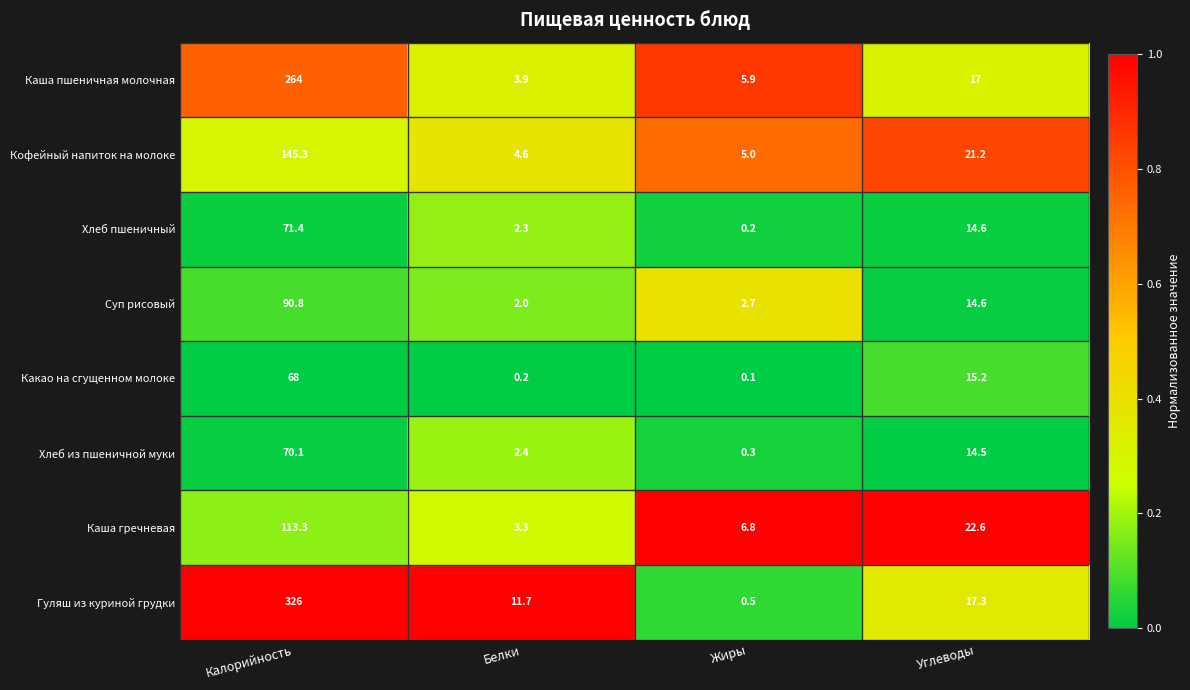

True or false: Каша гречневая has a value of 6.8 at Жиры.

True